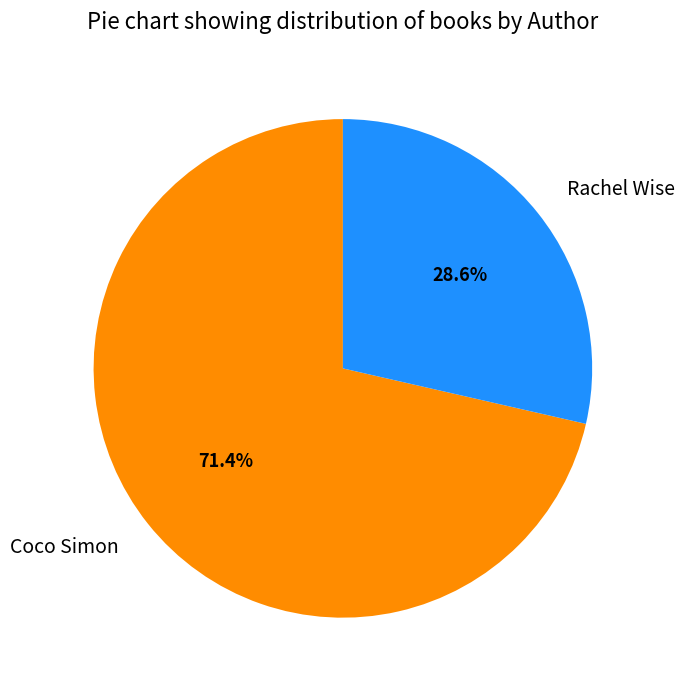

Which slice is the largest?

Coco Simon